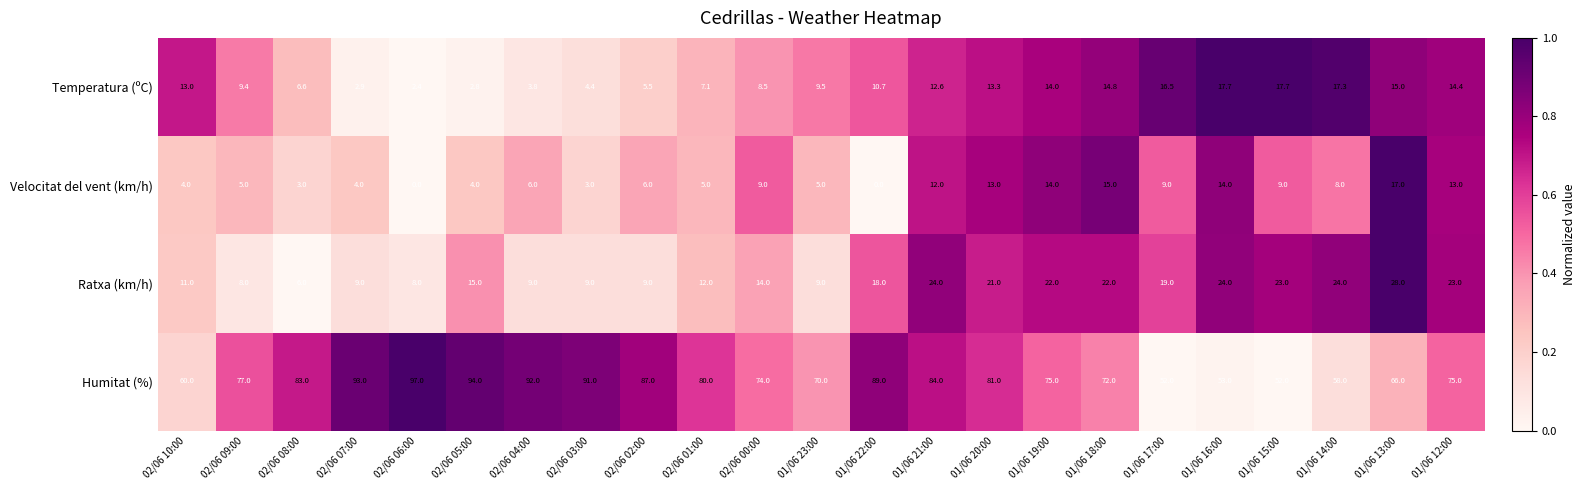

What is the maximum value shown in the chart?

97.0